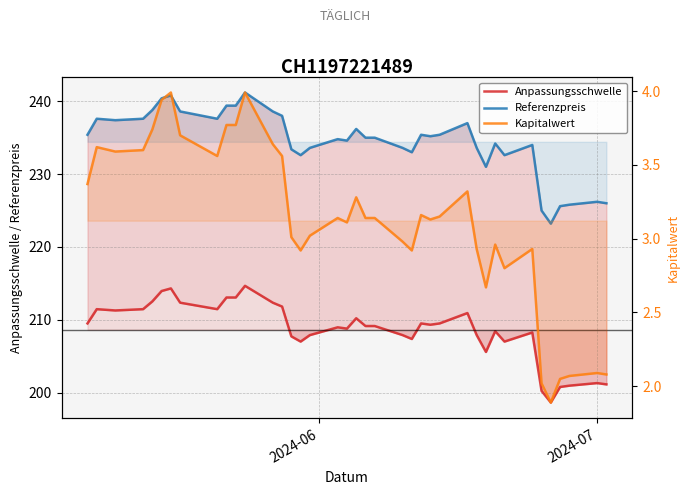

Does the chart display data point markers on the line(s)?

No